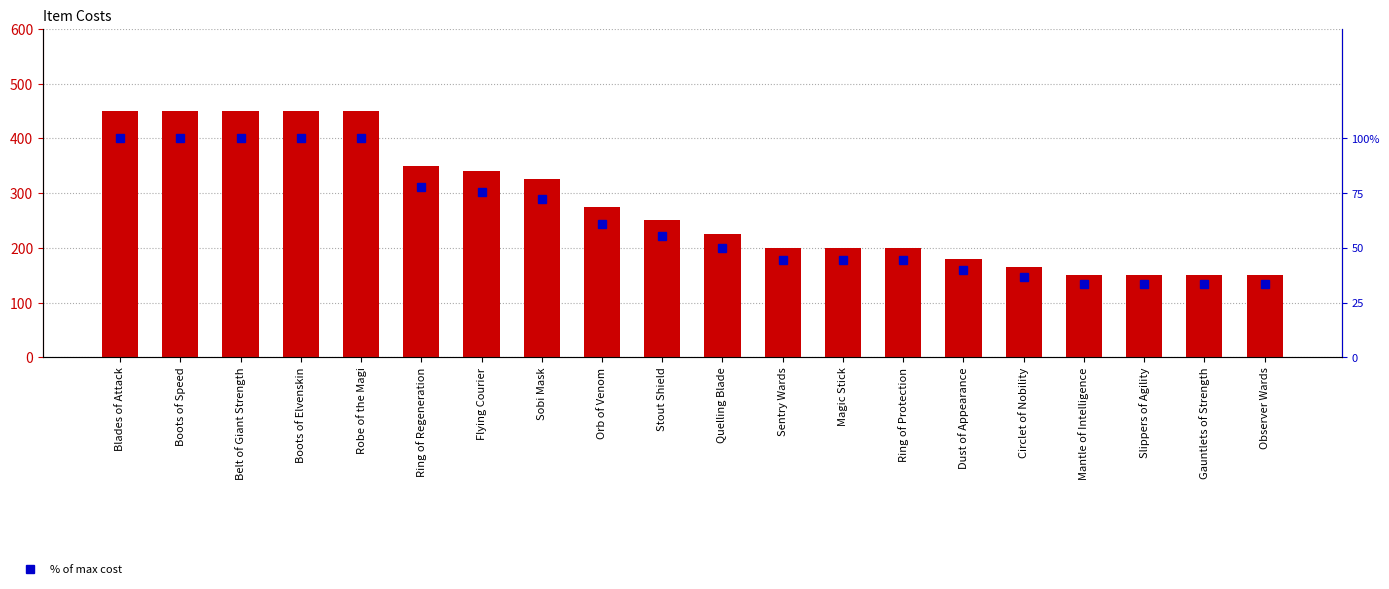

How many data points does each series have?

20